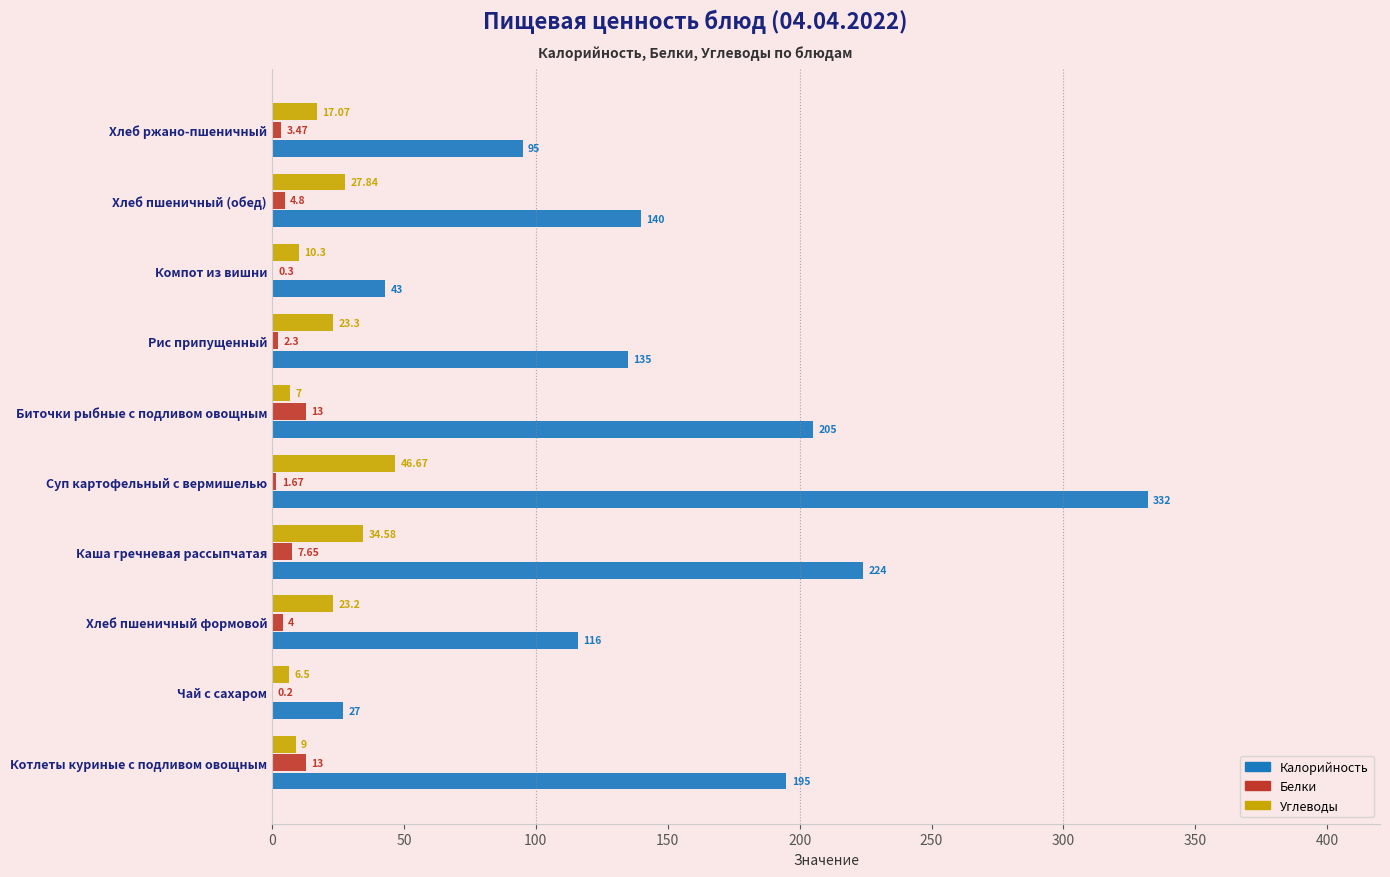

Which label corresponds to the largest value in the chart?

Суп картофельный с вермишелью